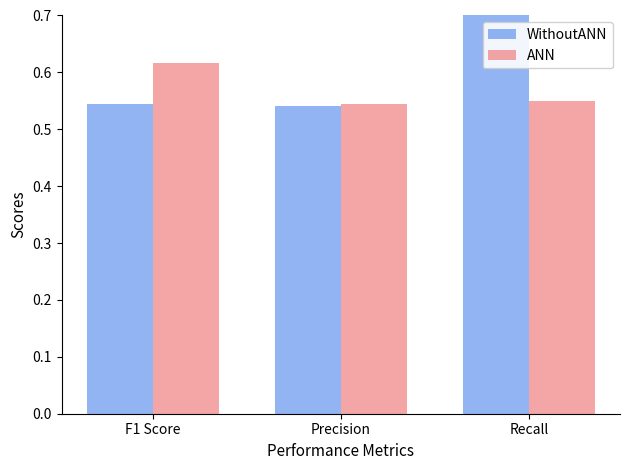

What is the maximum value for WithoutANN?

0.7